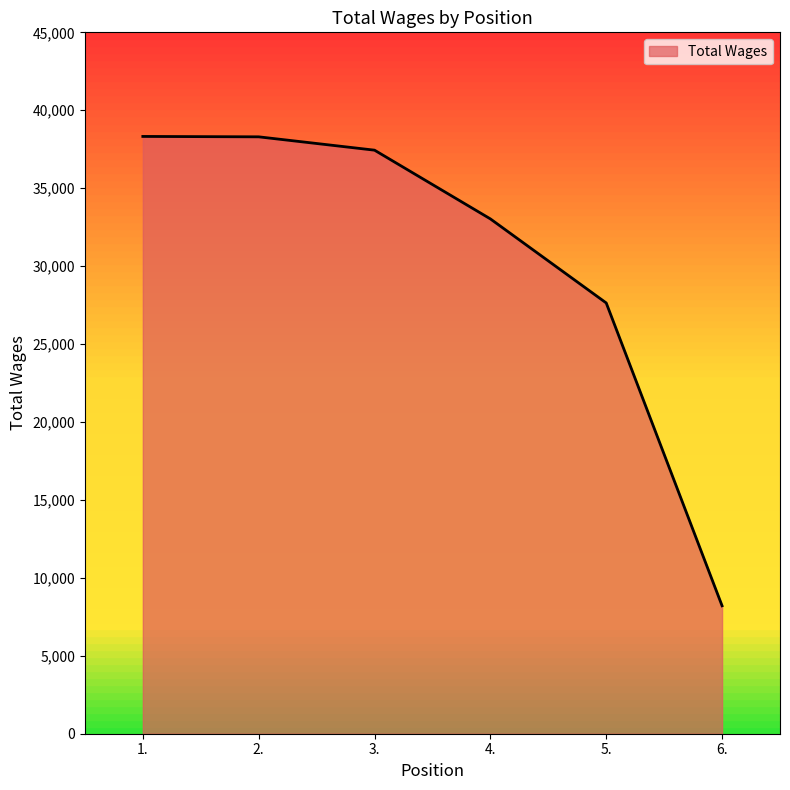

What position from the left is 1.?

1